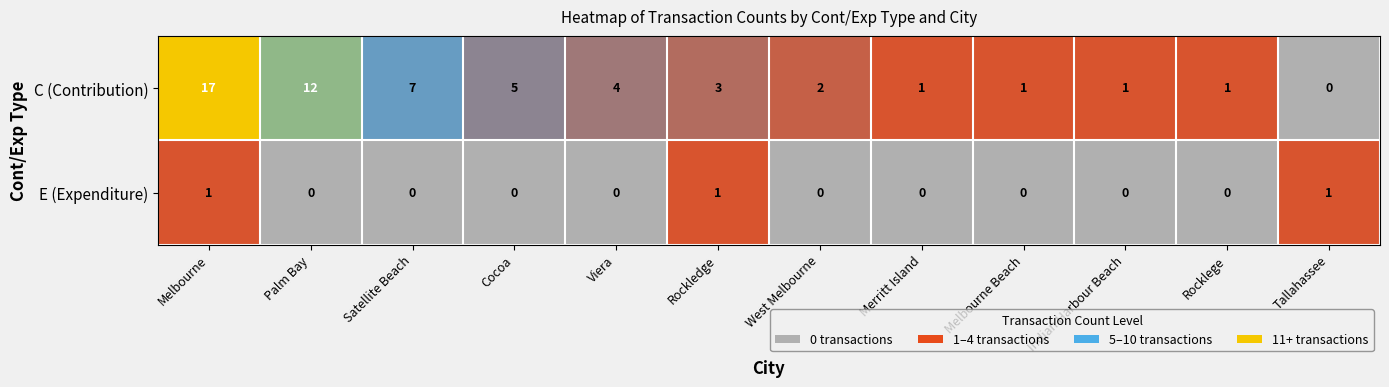

How many data points does each series have?

12